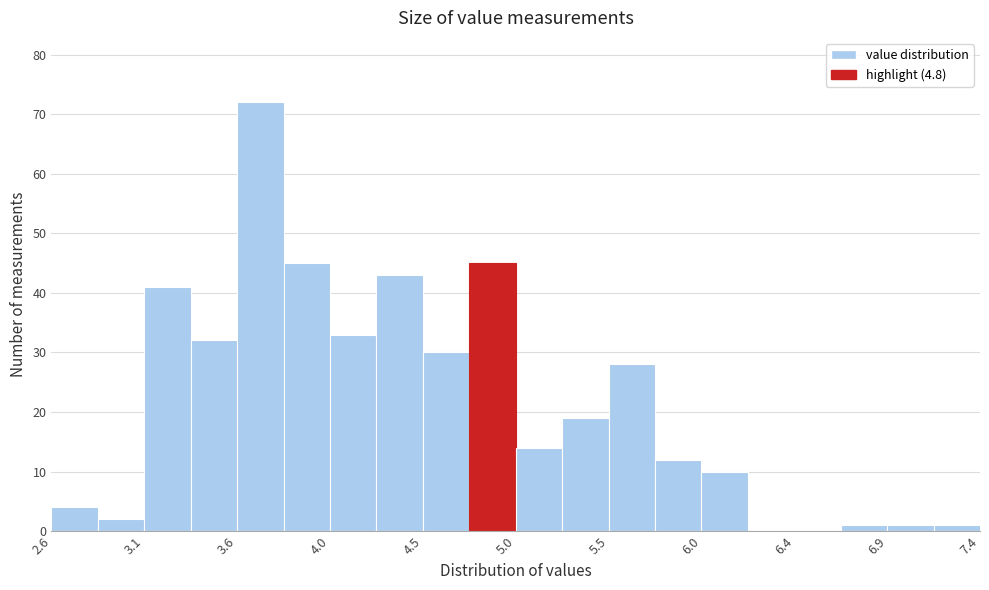

Which range on the x-axis has the tallest bar?

3.56 to 3.80